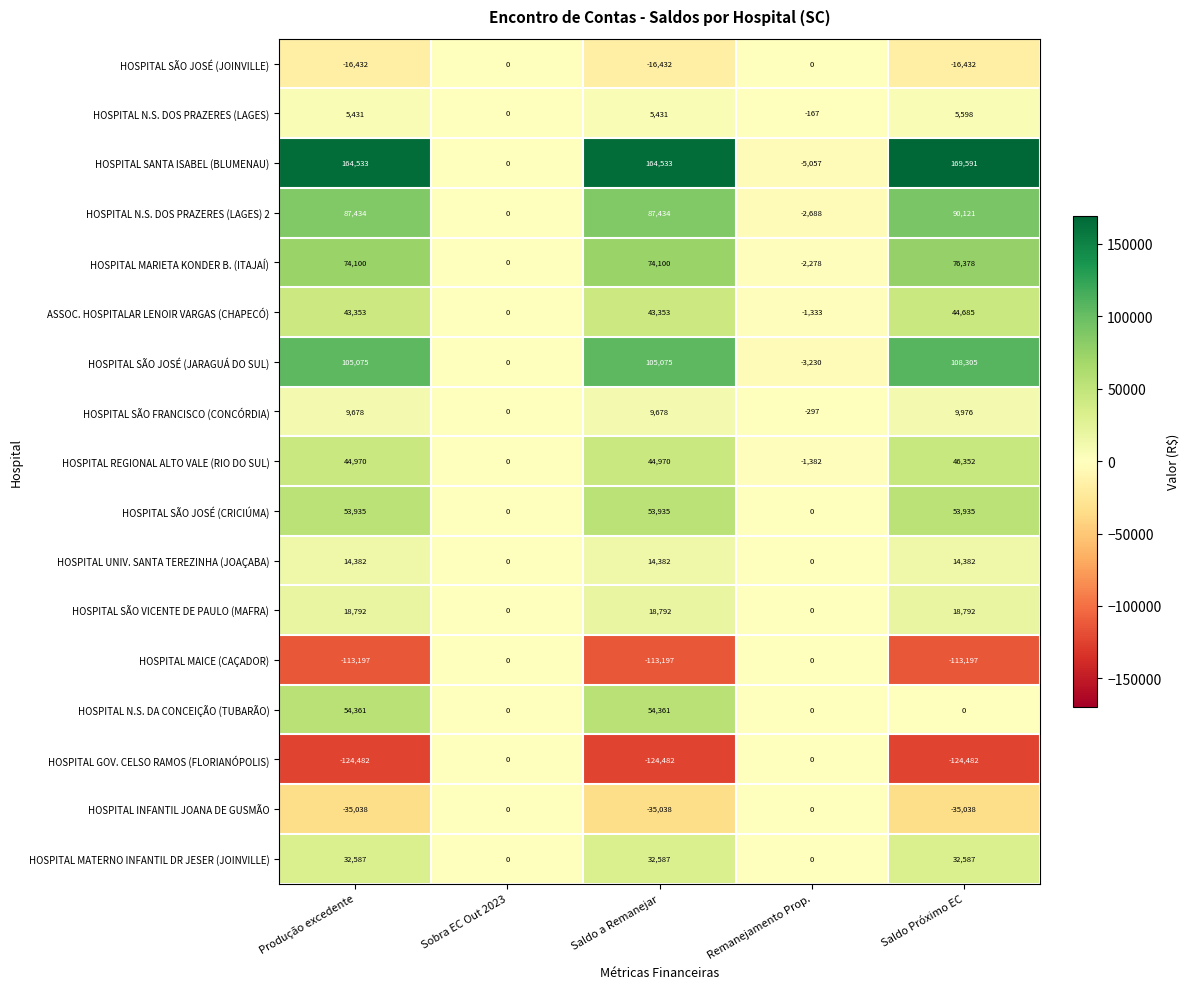

Which category has the highest value across all series?

Saldo Próximo EC